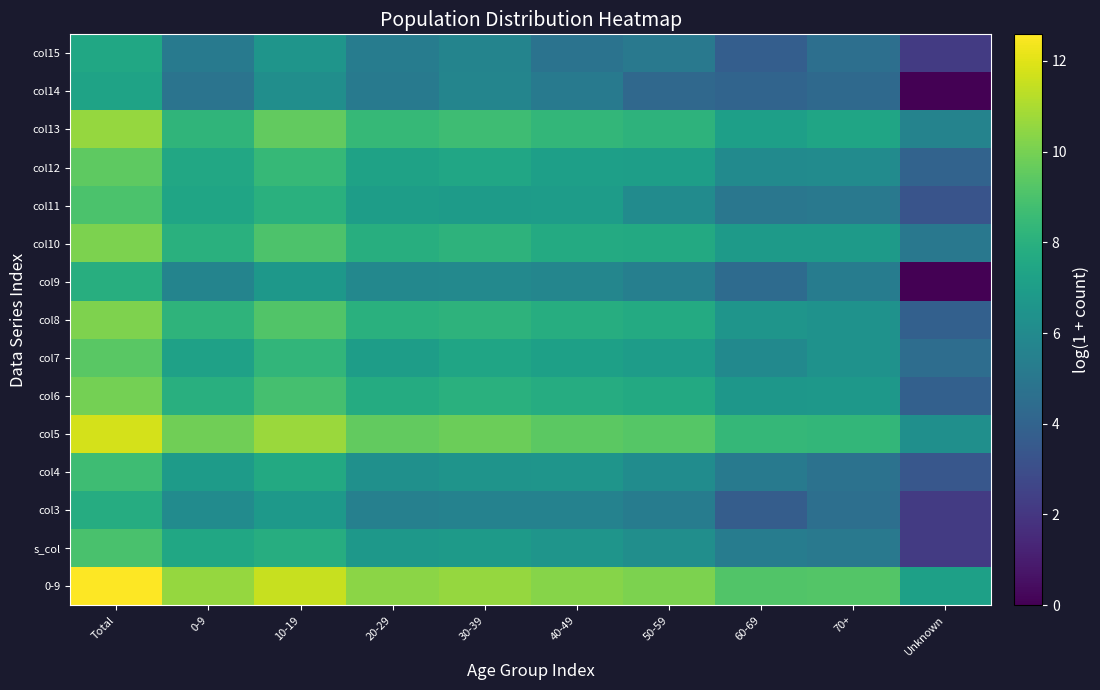

At which category is the sum across all series the highest?

Total